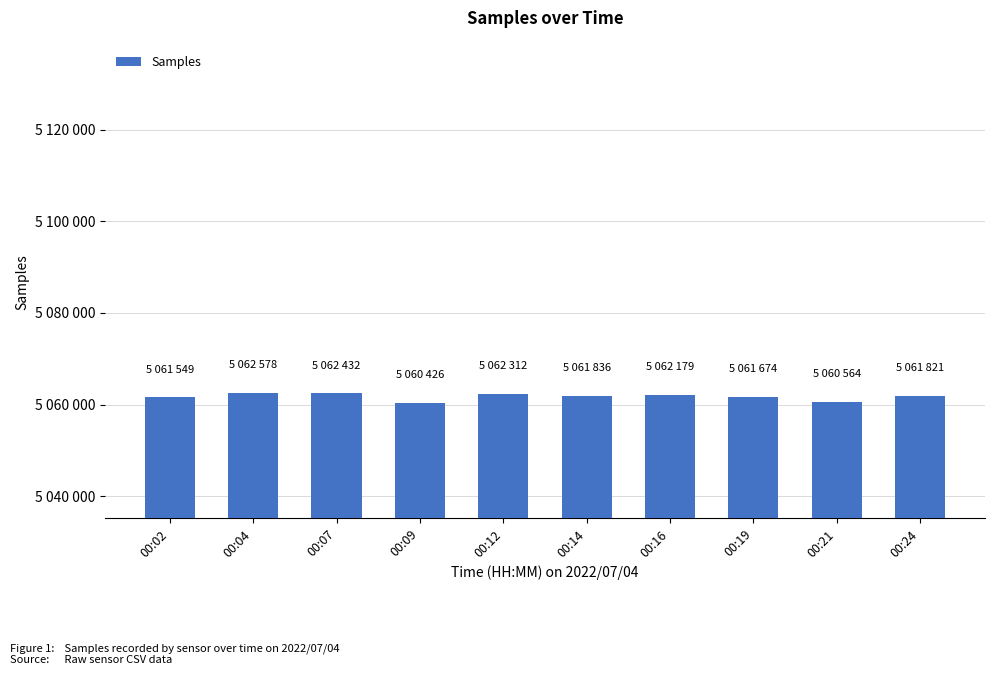

What is the sum of all values?

50617371